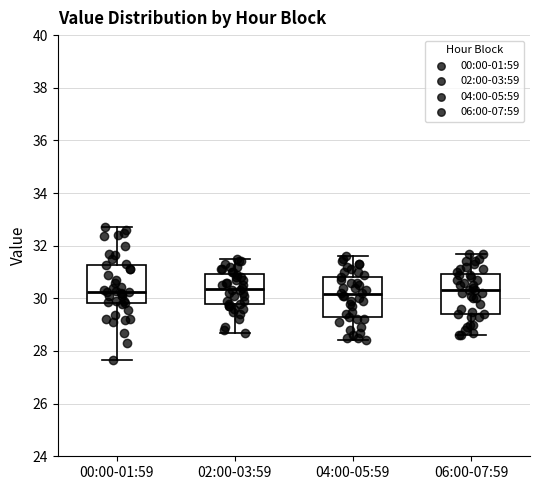

Reading left to right, read every box against the y-axis: the position of its median line, the range the box covers, and the ends of its whiskers. The values are not printed on the chart, so give them approximately, as read against the axis.

00:00-01:59: median 30.2, box 29.8 to 31.2, whiskers 27.6 to 32.8
02:00-03:59: median 30.4, box 29.8 to 31.0, whiskers 28.8 to 31.6
04:00-05:59: median 30.2, box 29.2 to 30.8, whiskers 28.4 to 31.6
06:00-07:59: median 30.4, box 29.4 to 31.0, whiskers 28.6 to 31.8